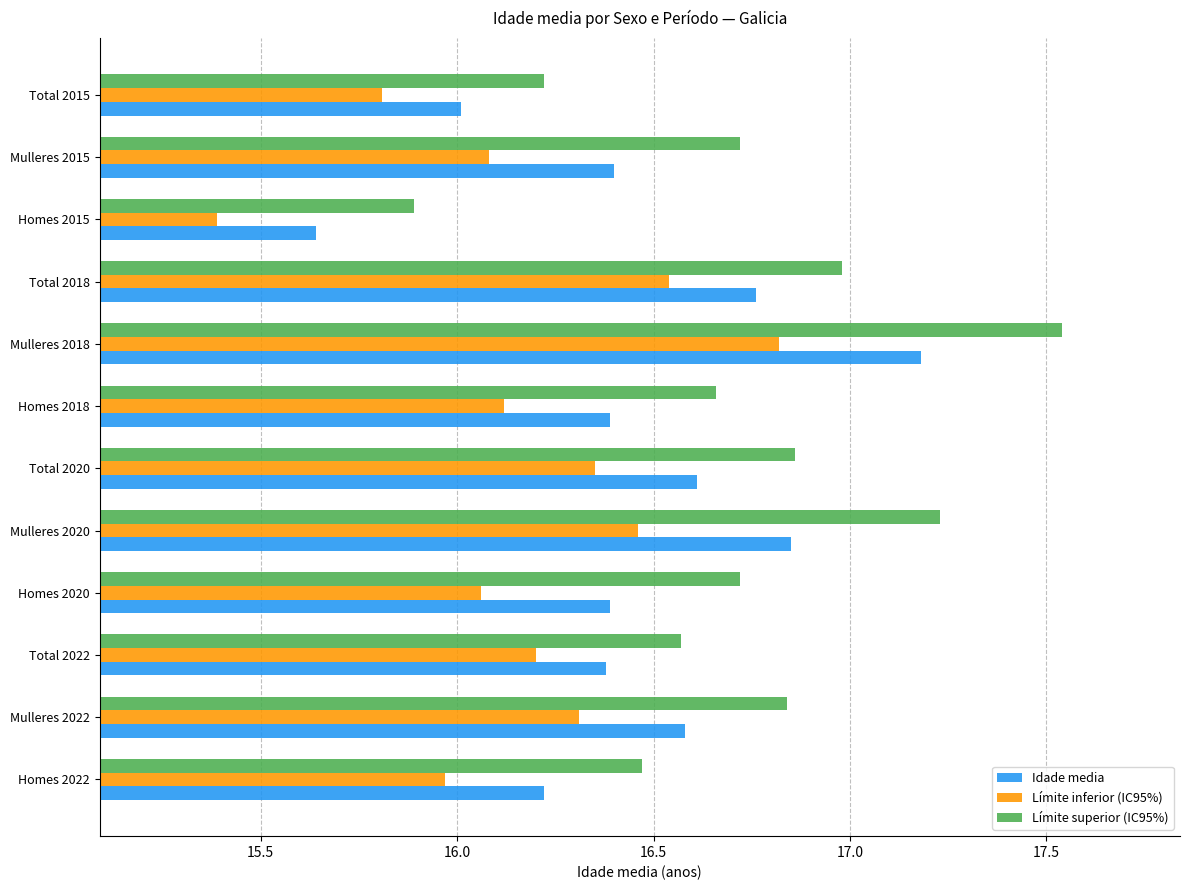

What is the difference between the maximum and minimum values in the Idade media series?

1.5